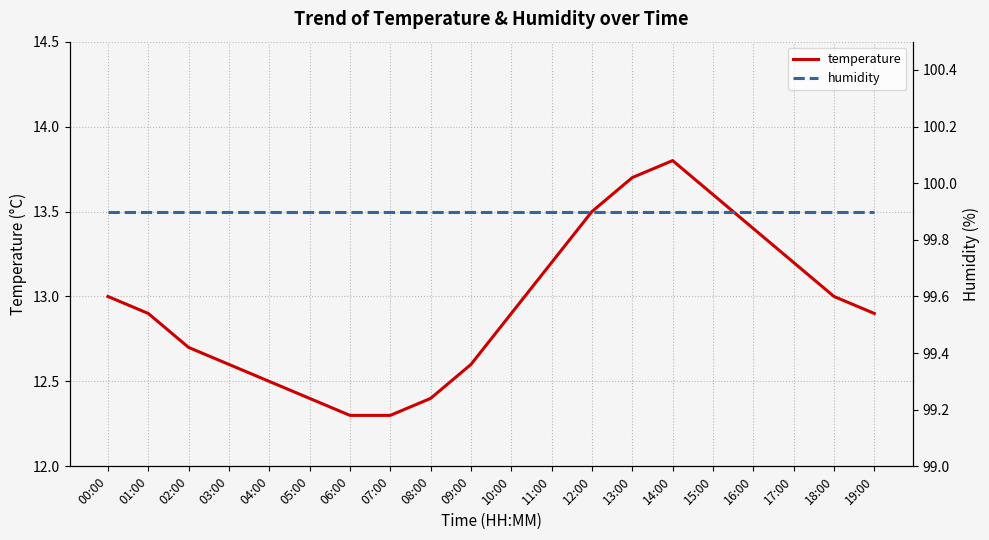

True or false: humidity and temperature cross at least once.

False